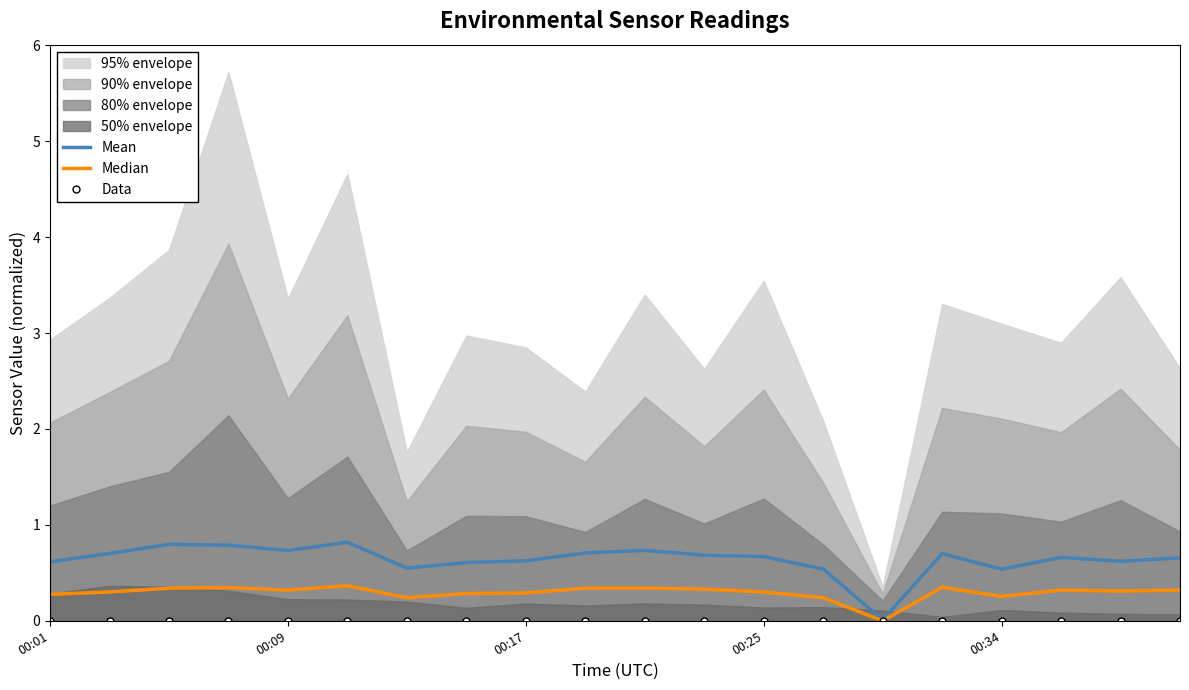

What is the maximum value for Mean?

0.8